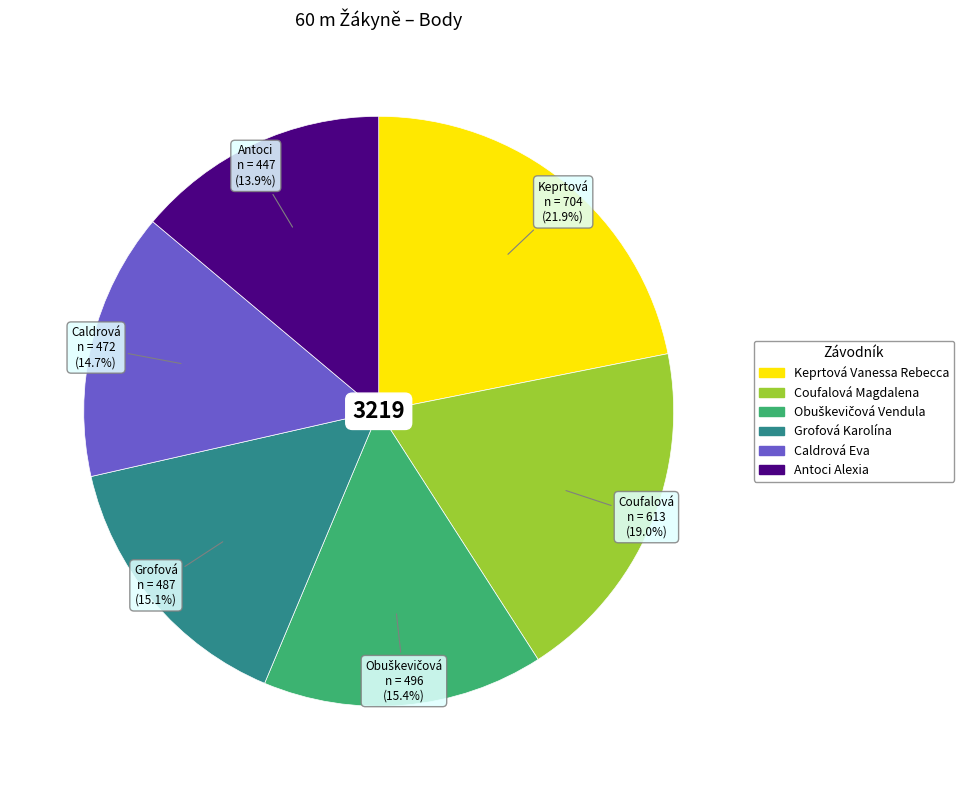

How many slices are in this pie chart?

6